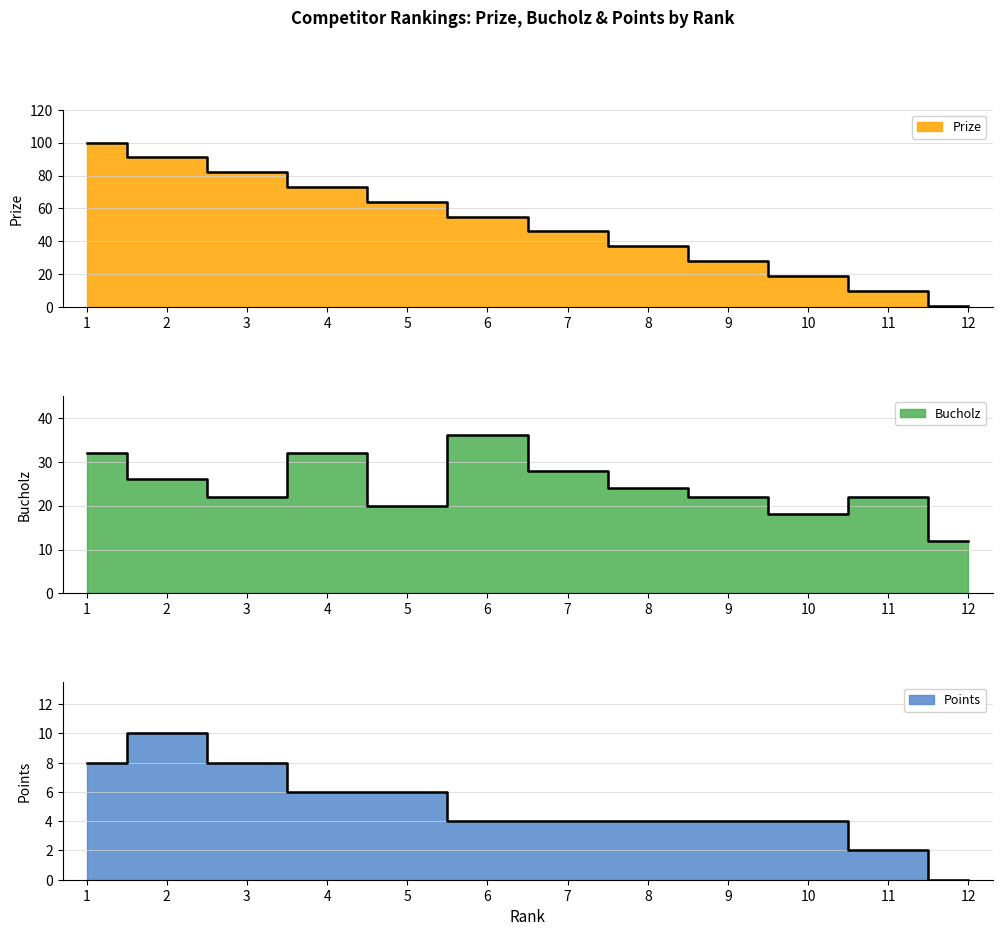

True or false: Bucholz has a value of 39 at 3.

False